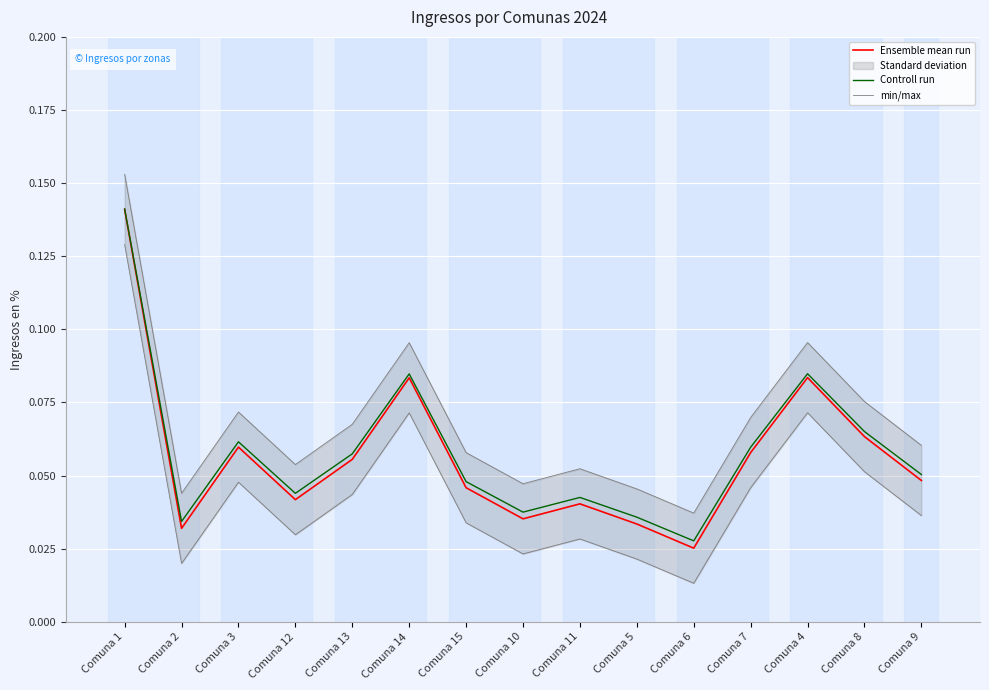

List the series in order of their overall mean, highest first.

min/max, Controll run, Ensemble mean run